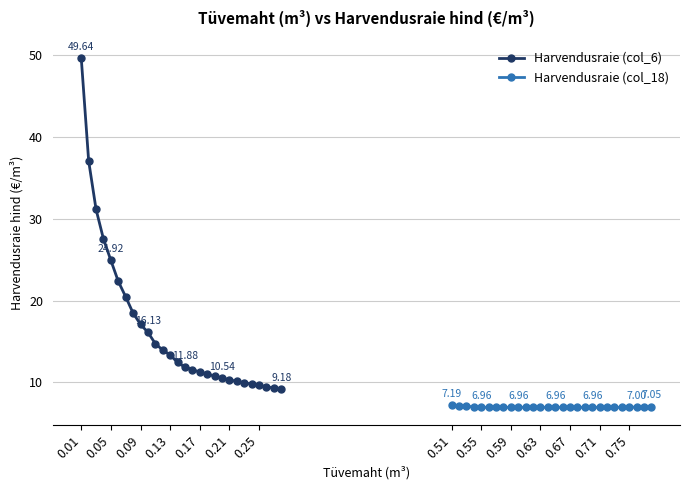

Is this an area chart (filled region under the line)?

No